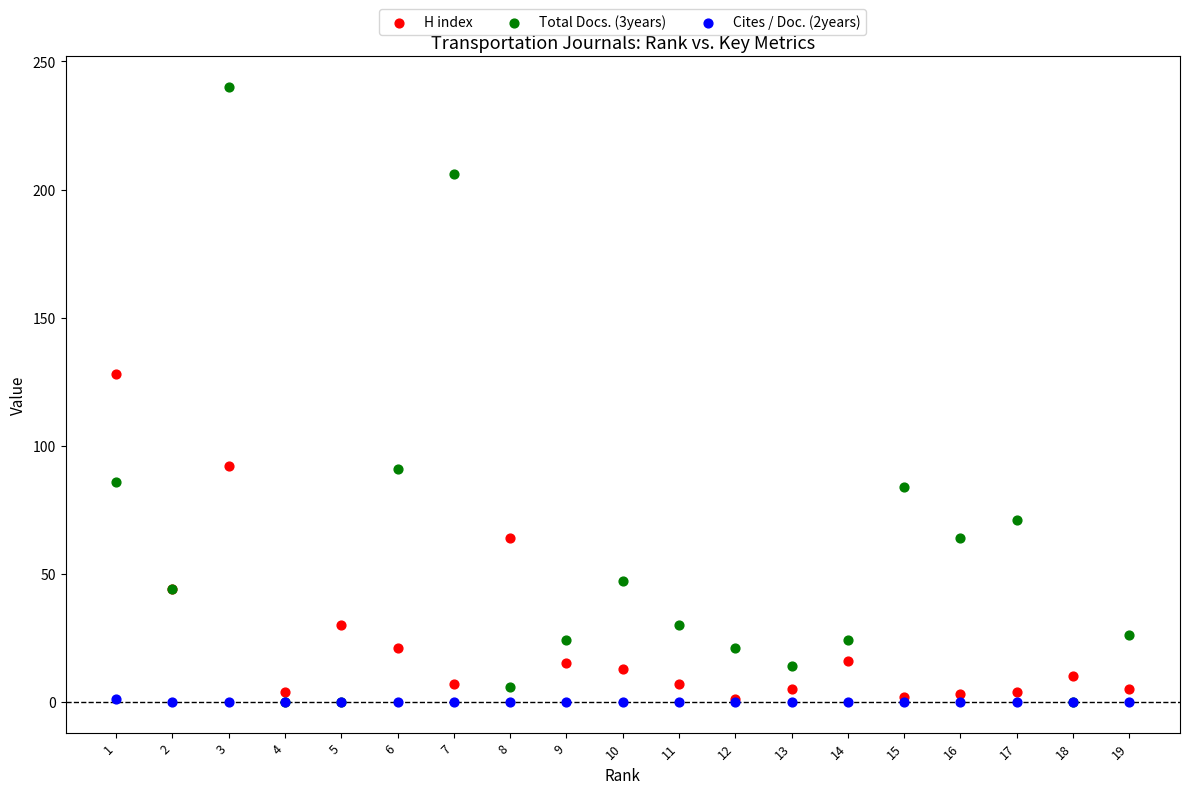

Which series has the widest spread of Y values?

Total Docs. (3years)